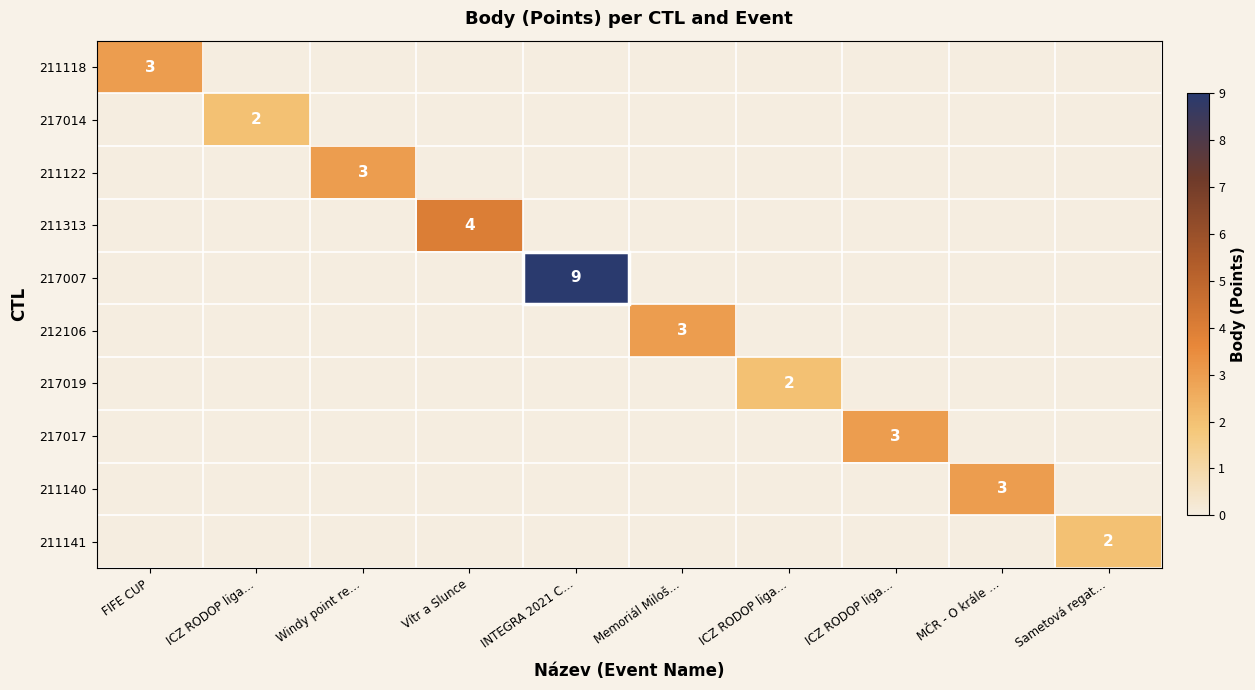

Between Windy point re… and ICZ RODOP liga…, which series saw the biggest shift?

211122